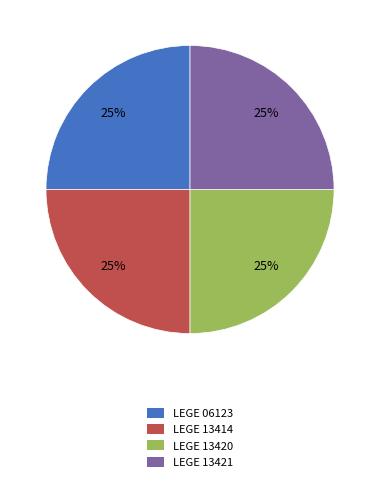

The LEGE 13414 slice represents 30% of the pie. True or false?

False